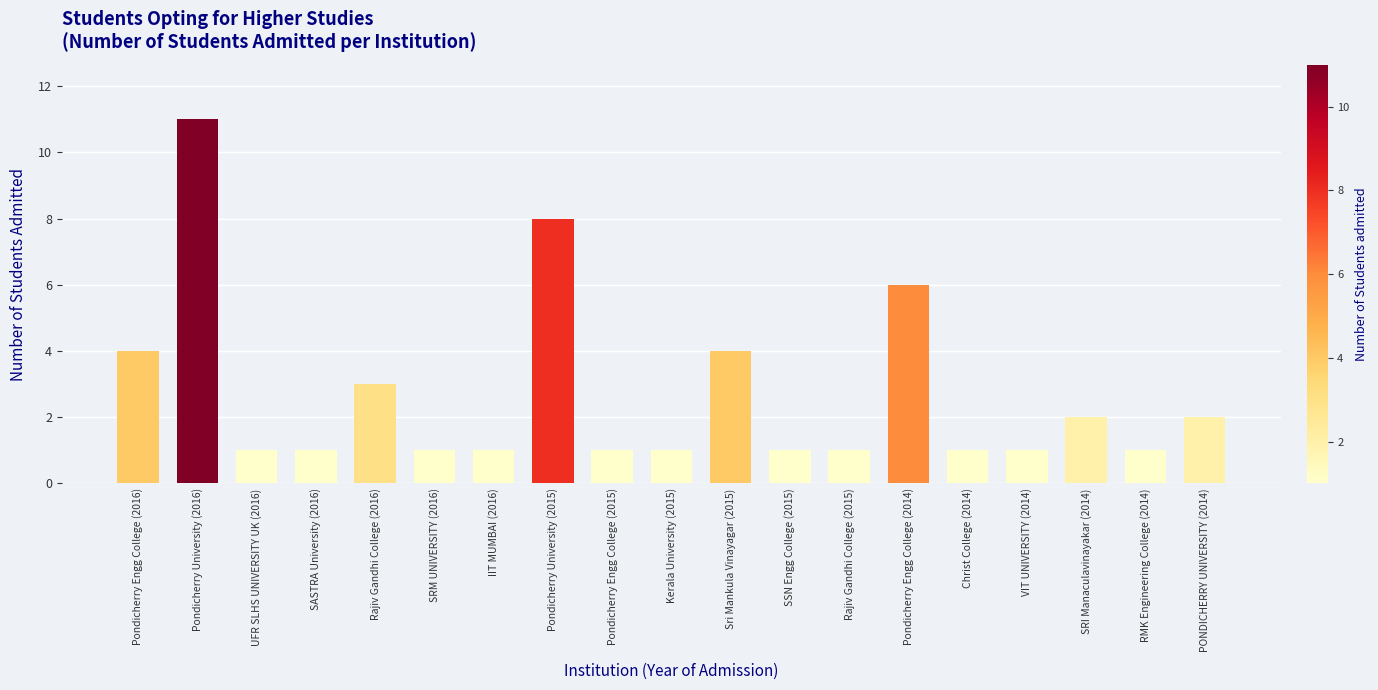

The value at Rajiv Gandhi College (2016) is 1. True or false?

False